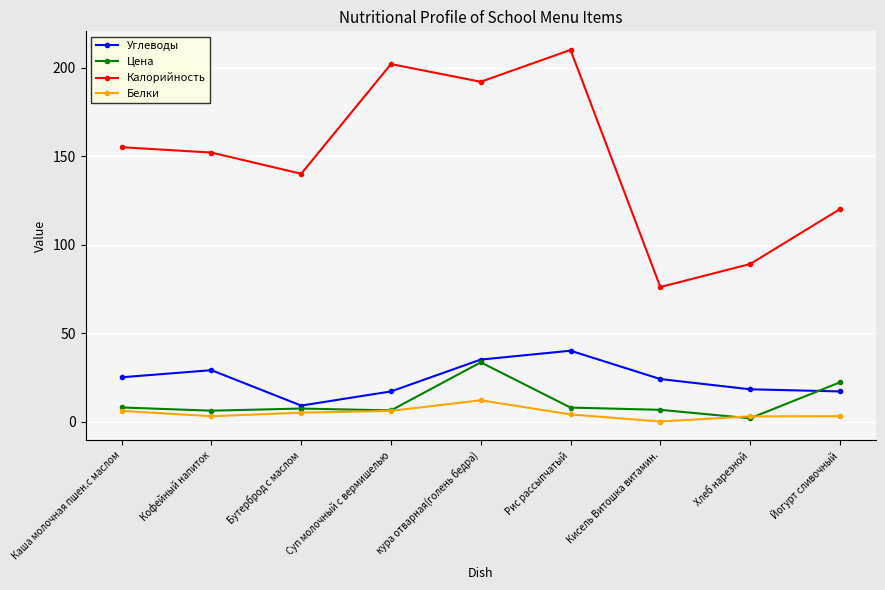

How many series are shown in this chart?

4